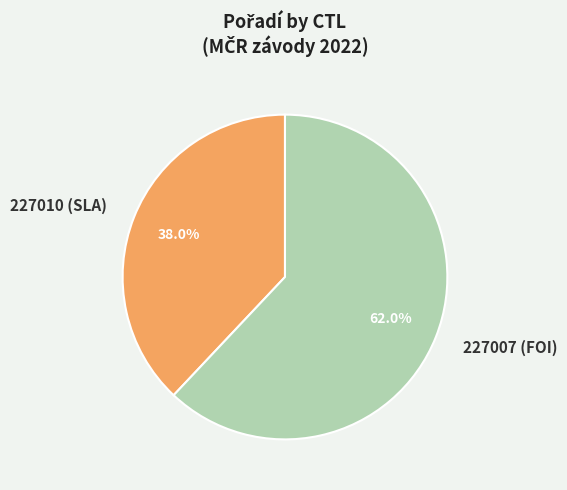

Rank the categories by value from highest to lowest.

227007 (FOI), 227010 (SLA)